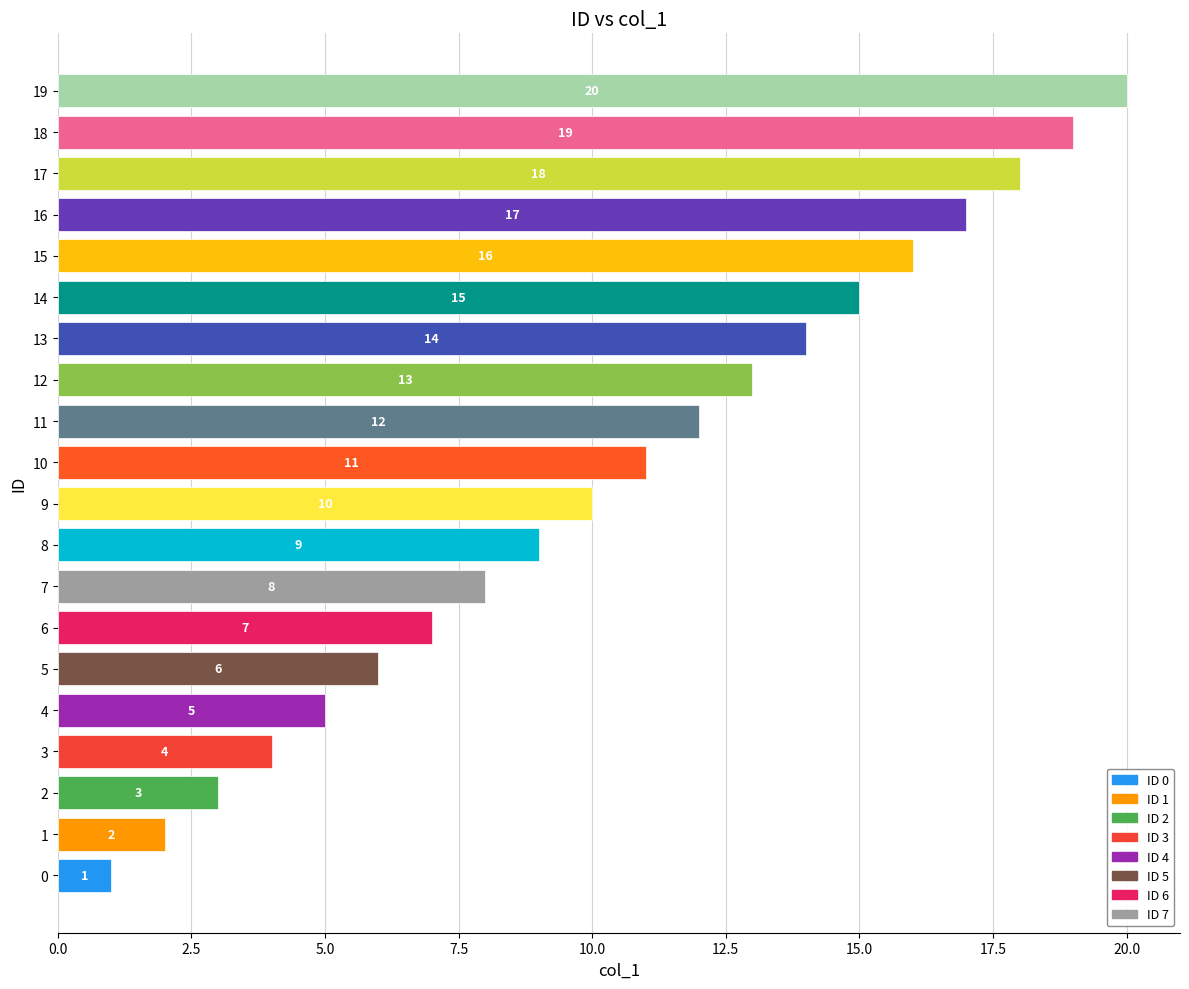

What is the sum of the values at 3 and 12?

17